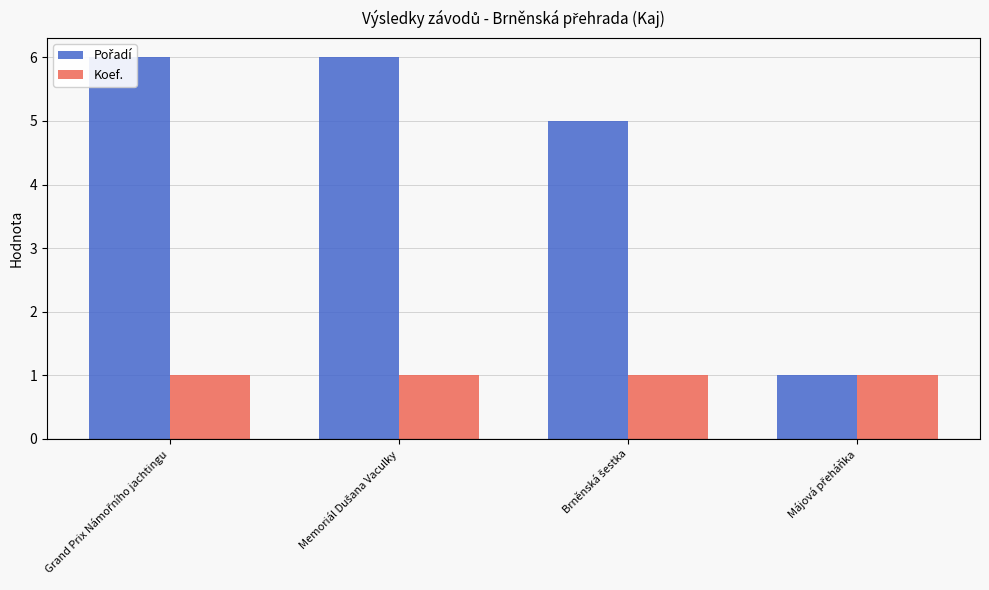

The value of Koef. at Grand Prix Námořního jachtingu is 1. True or false?

True